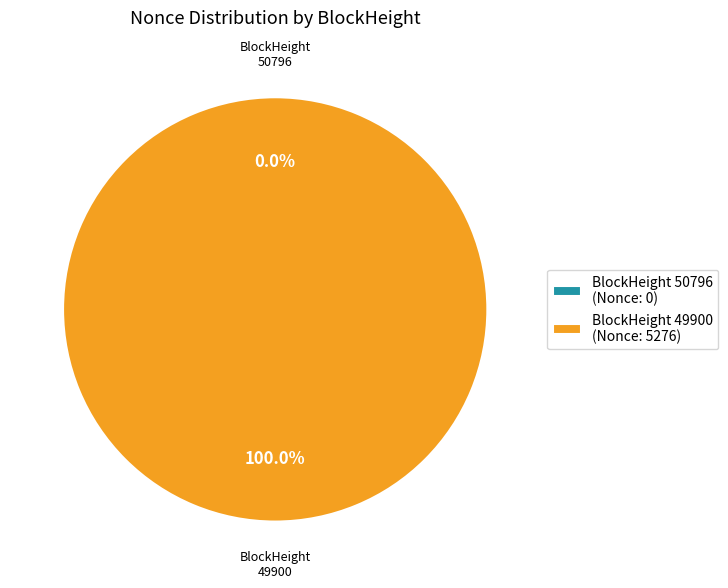

Which slice represents more than half of the pie?

49900